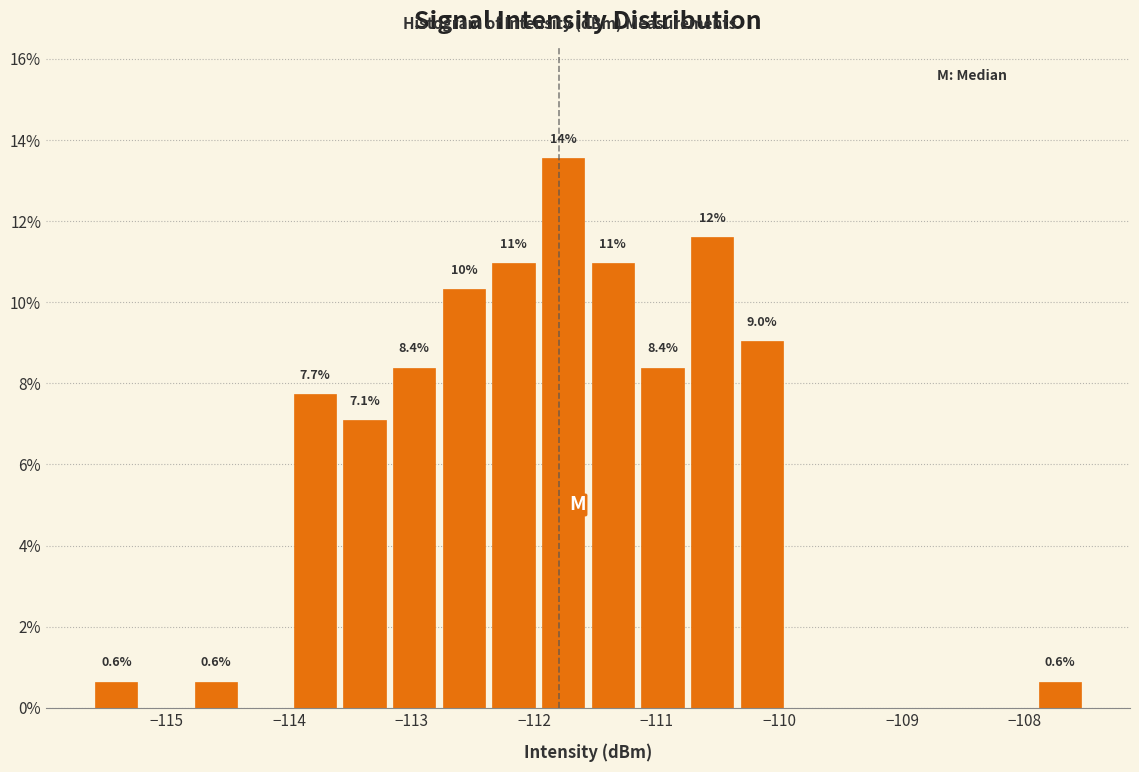

Over which range of the x-axis is the bar tallest?

-112.0 to -111.6